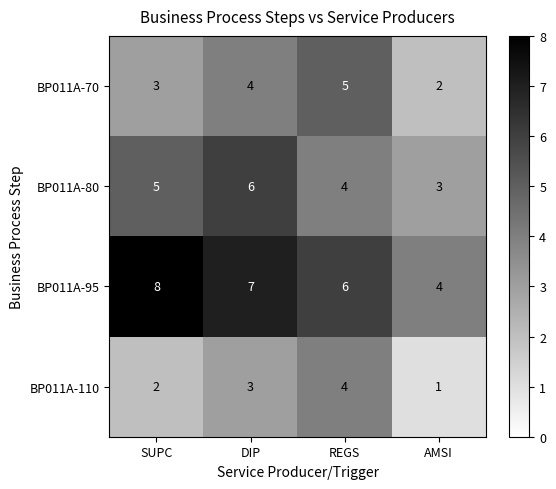

List the series in order of their overall mean, lowest first.

BP011A-110, BP011A-70, BP011A-80, BP011A-95